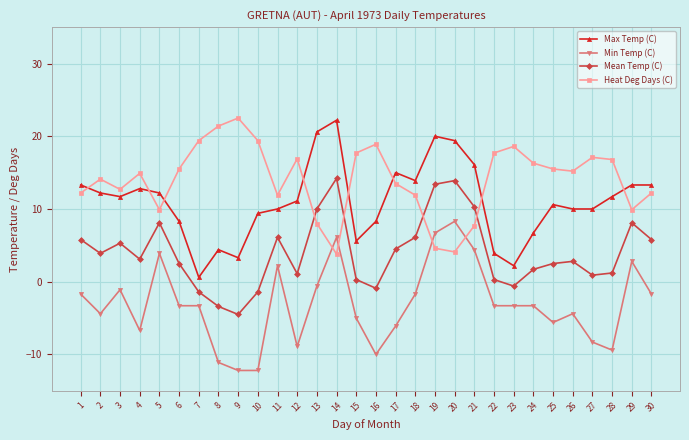

What are all the series names shown in the legend?

Max Temp (C), Min Temp (C), Mean Temp (C), Heat Deg Days (C)